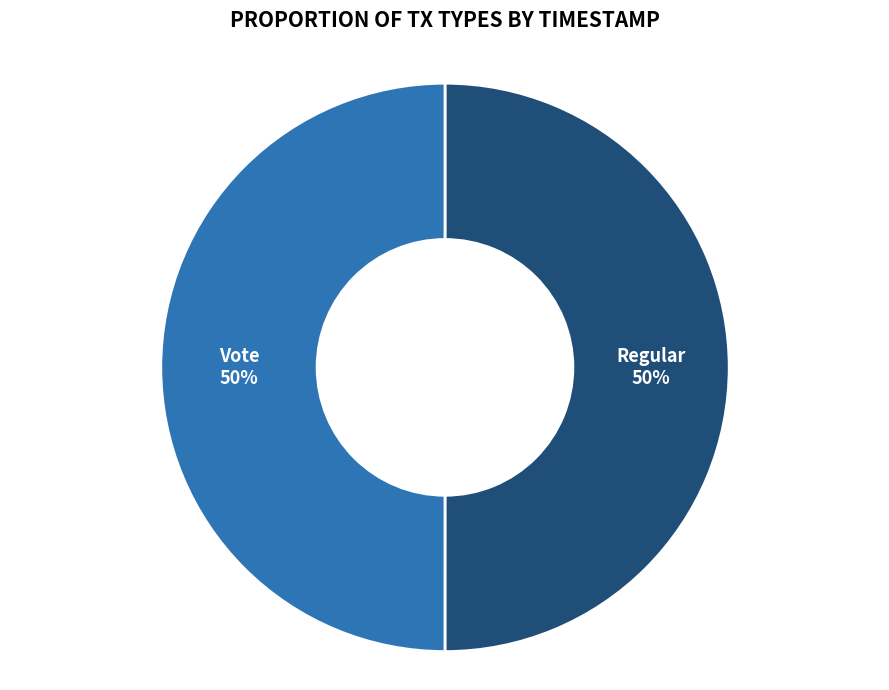

How many slices are in this pie chart?

2